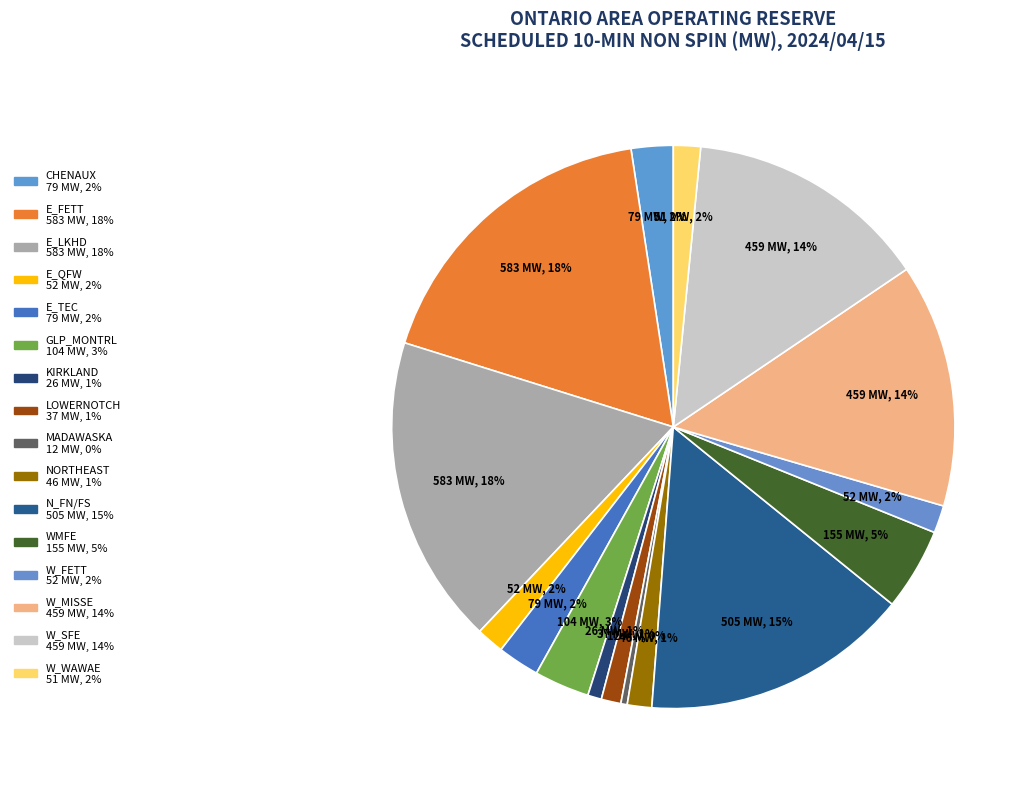

How many slices are in this pie chart?

16